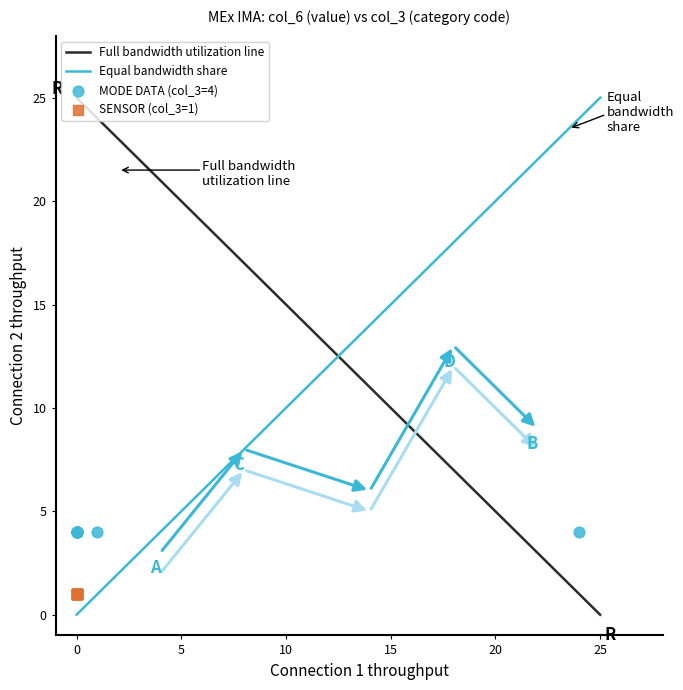

Which series contains the lowest Y value?

SENSOR (col_3=1)